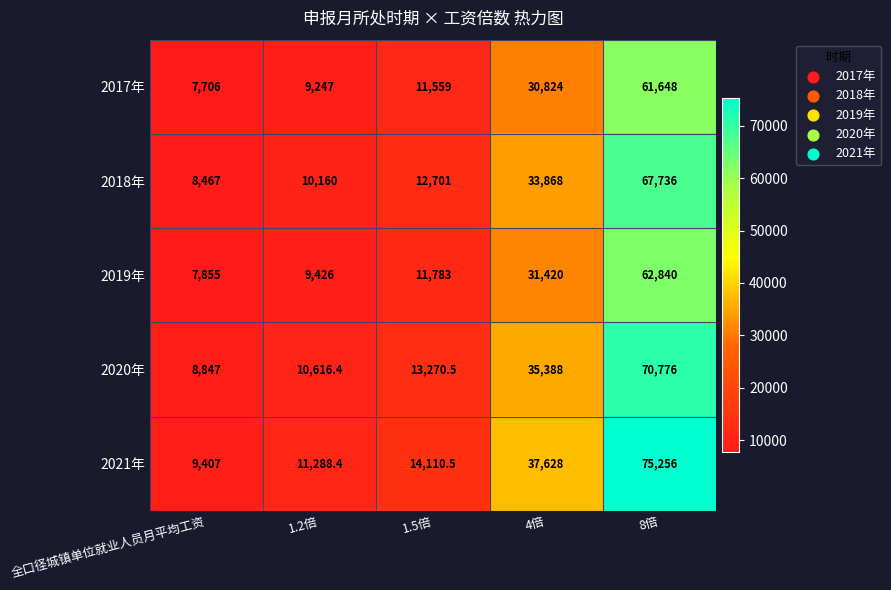

Between 全口径城镇单位就业人员月平均工资 and 4倍, which series saw the biggest shift?

2021年